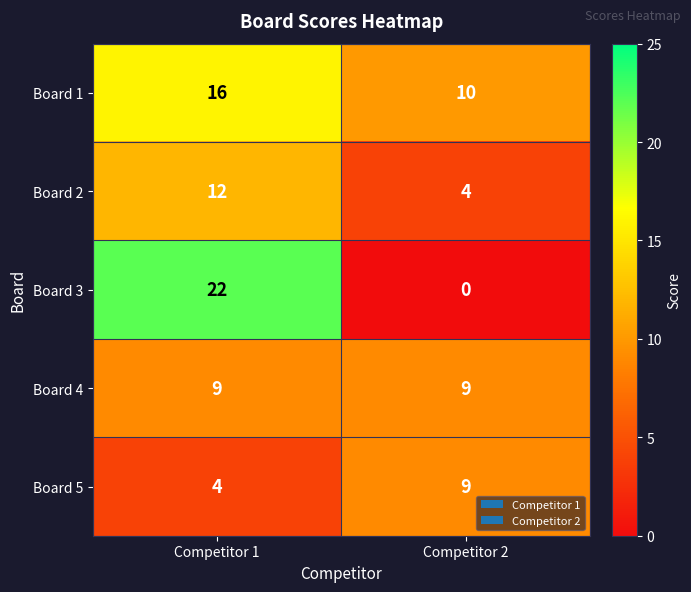

The Board 3 series shows 0 at Competitor 2. True or false?

True